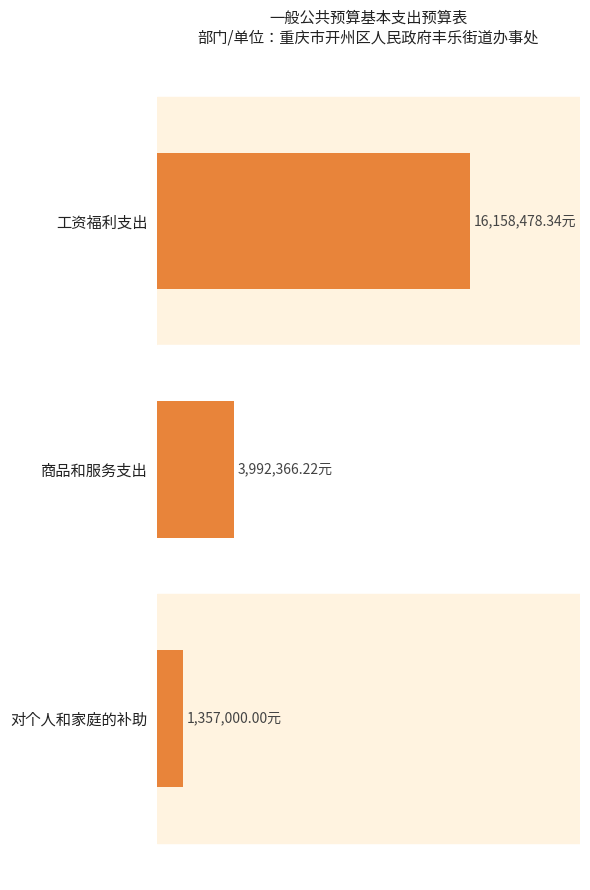

Are the bars horizontal?

Yes